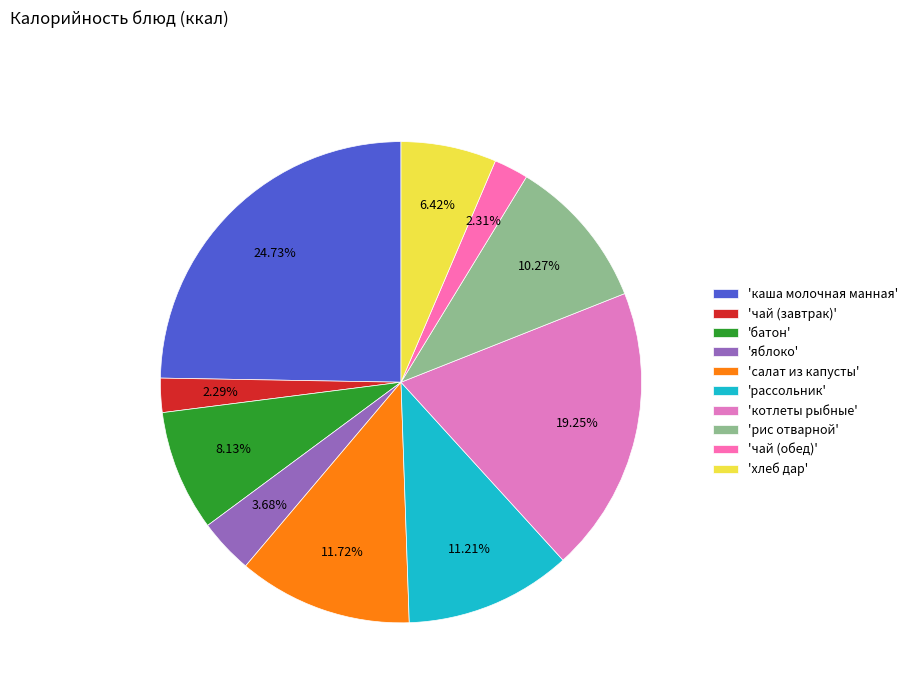

Is there any slice that represents more than half of the pie?

No